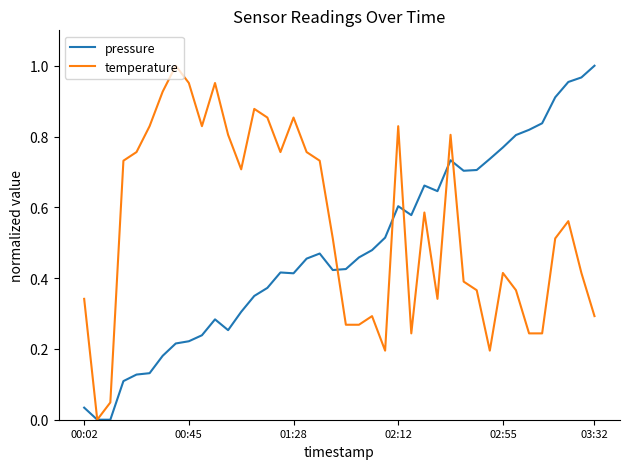

List the series in order of their overall mean, lowest first.

pressure, temperature